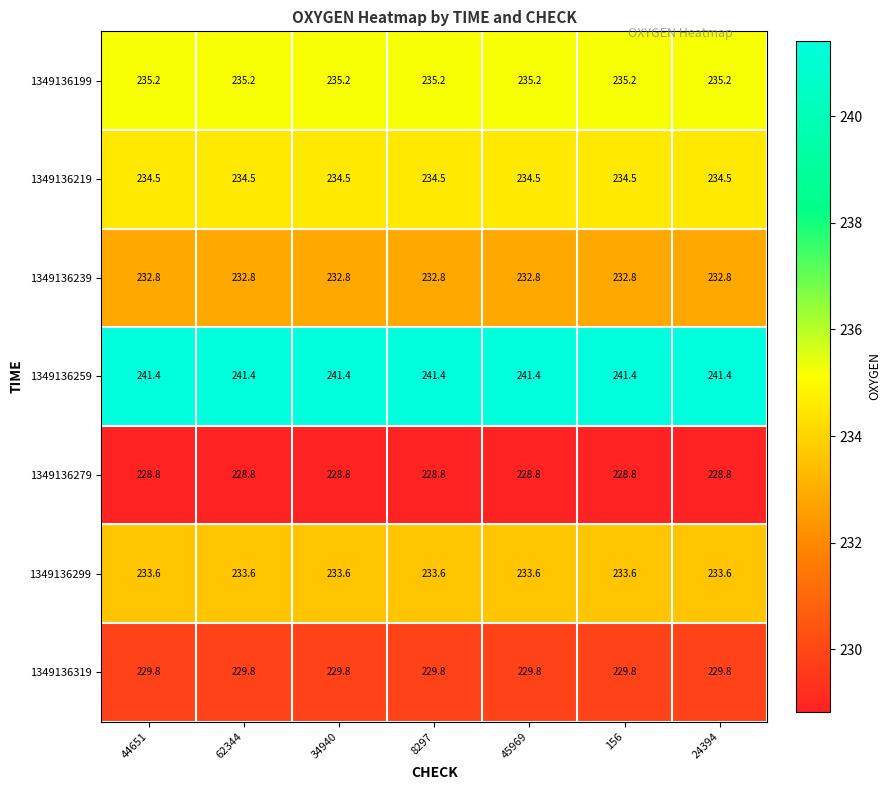

True or false: 1349136219 has a value of 234.5 at 34940.

True